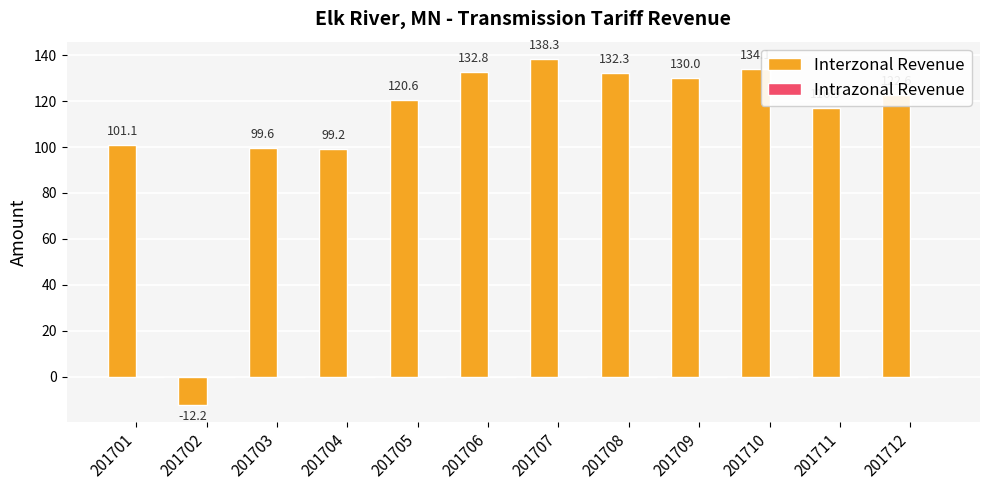

Rank the categories by value from highest to lowest.

201707, 201710, 201706, 201708, 201709, 201712, 201705, 201711, 201701, 201703, 201704, 201702